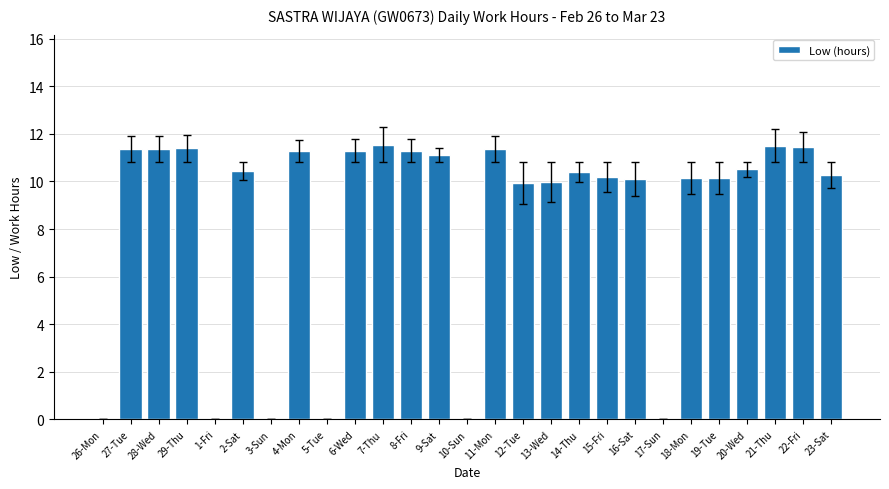

What is the sum of all values?

227.1